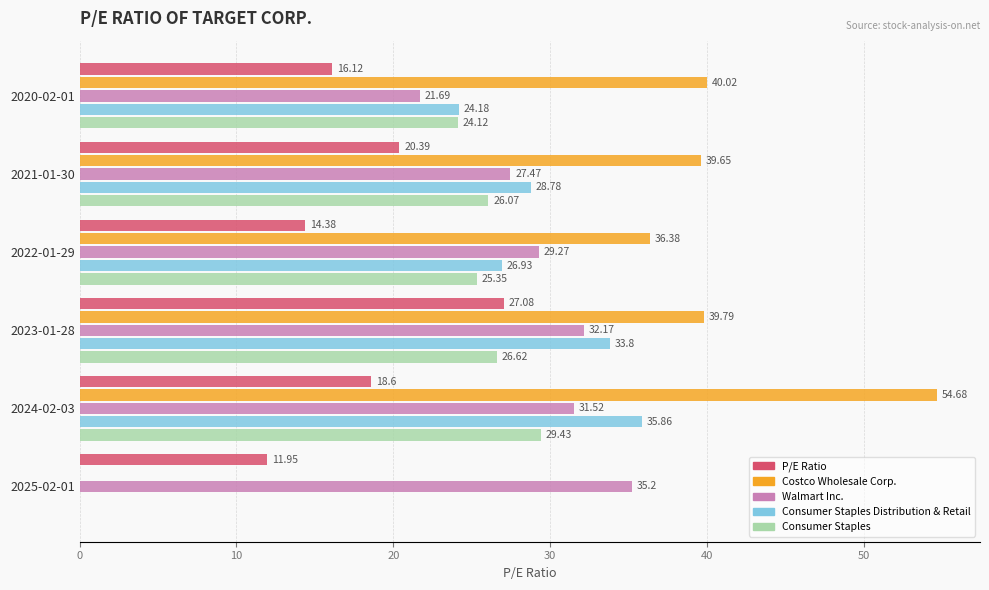

What is the sum of the Consumer Staples values at 2023-01-28 and 2021-01-30?

52.7